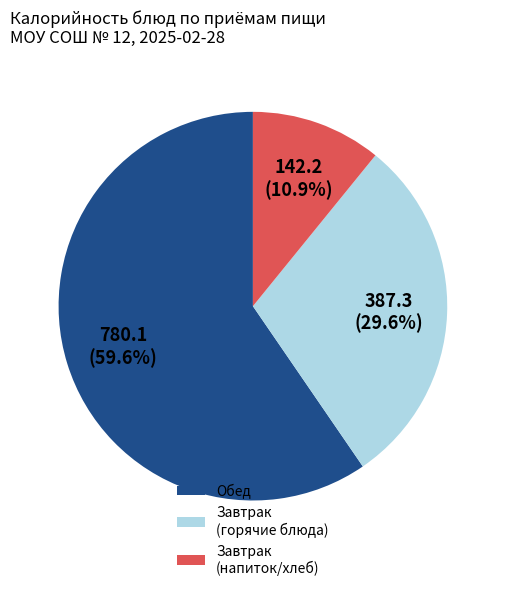

Is there any slice that represents more than half of the pie?

Yes